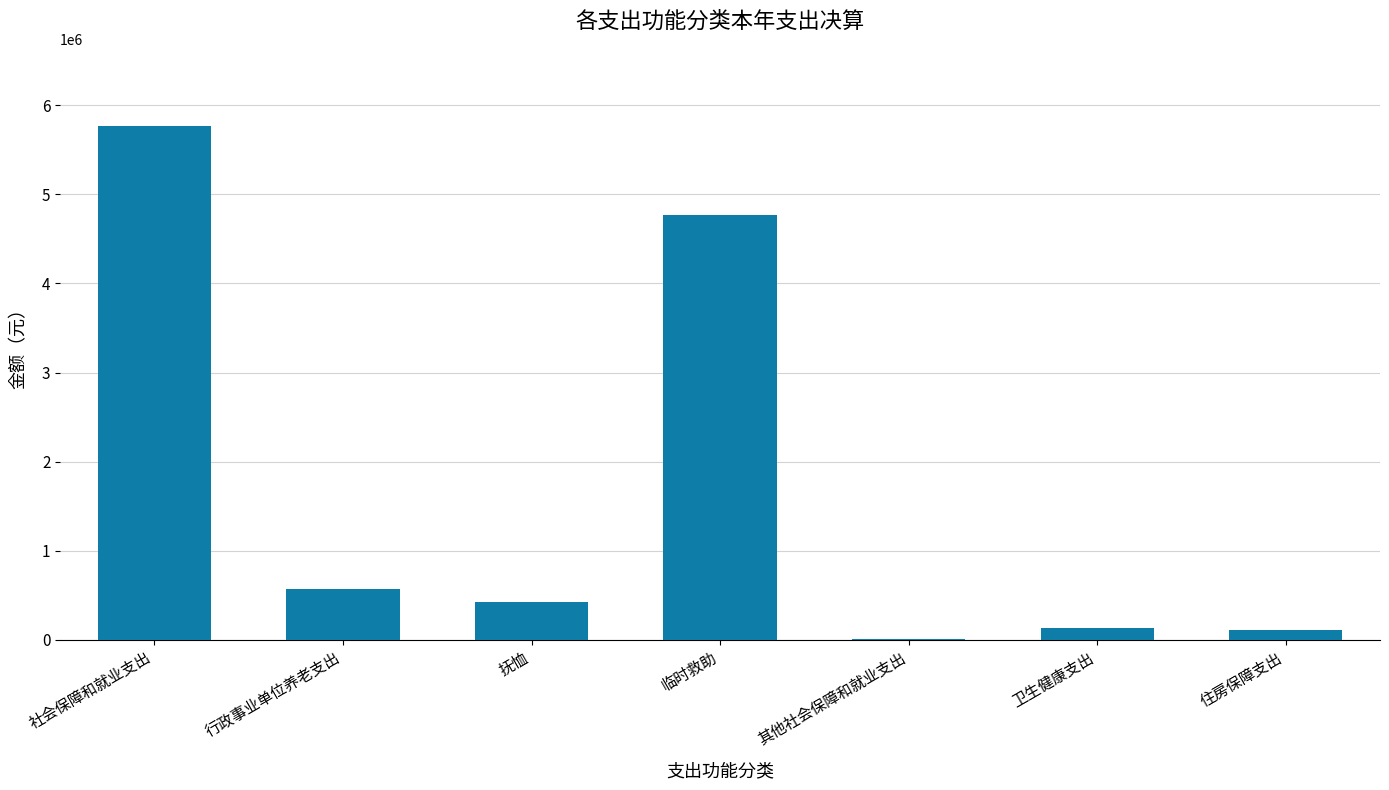

Is it true that the value at 其他社会保障和就业支出 is 7406.2?

True